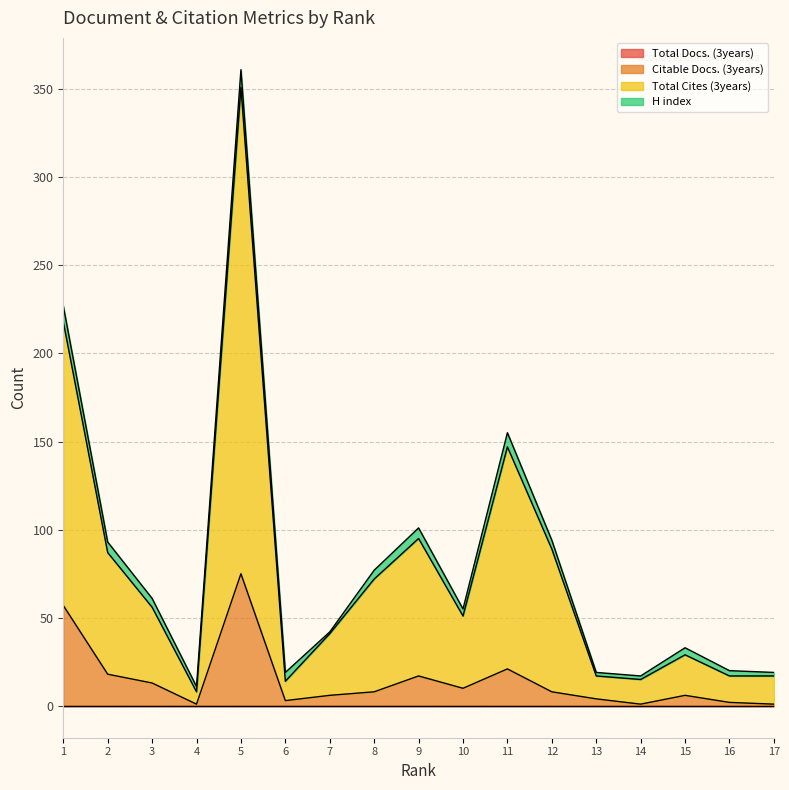

Where is Citable Docs. (3years) nearest to the value 38?

11